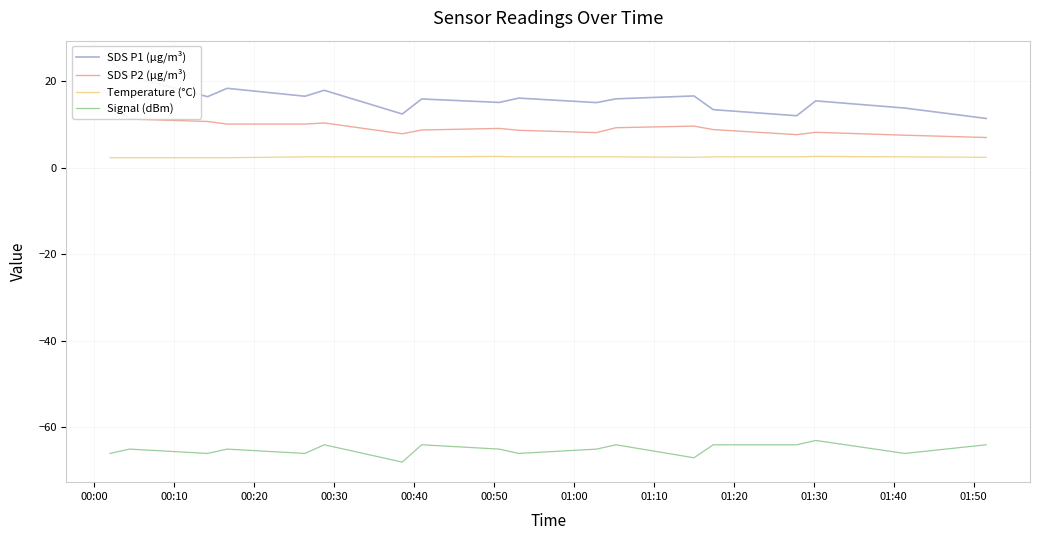

What is the maximum value for Temperature (°C)?

2.6